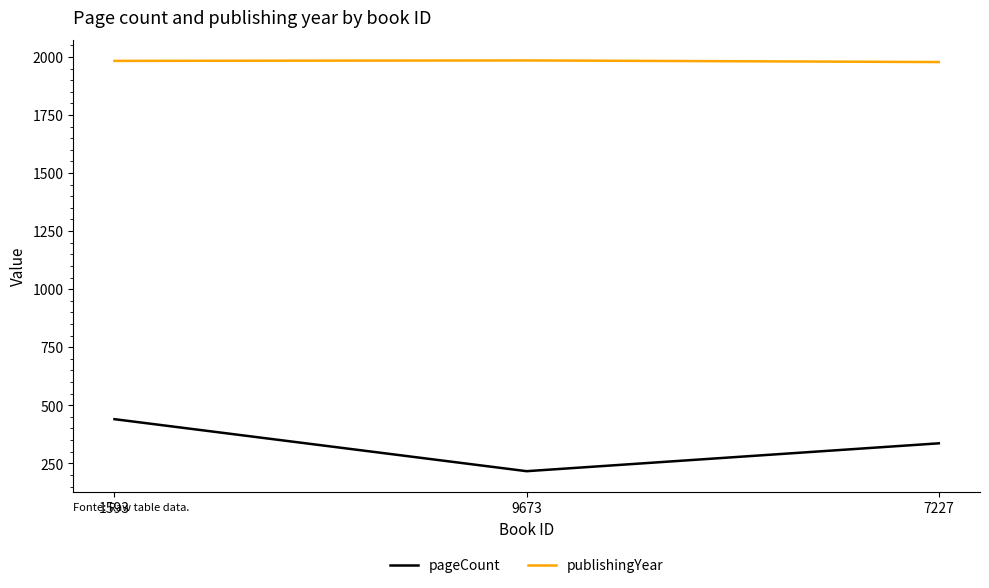

Which series has the widest spread of values?

pageCount